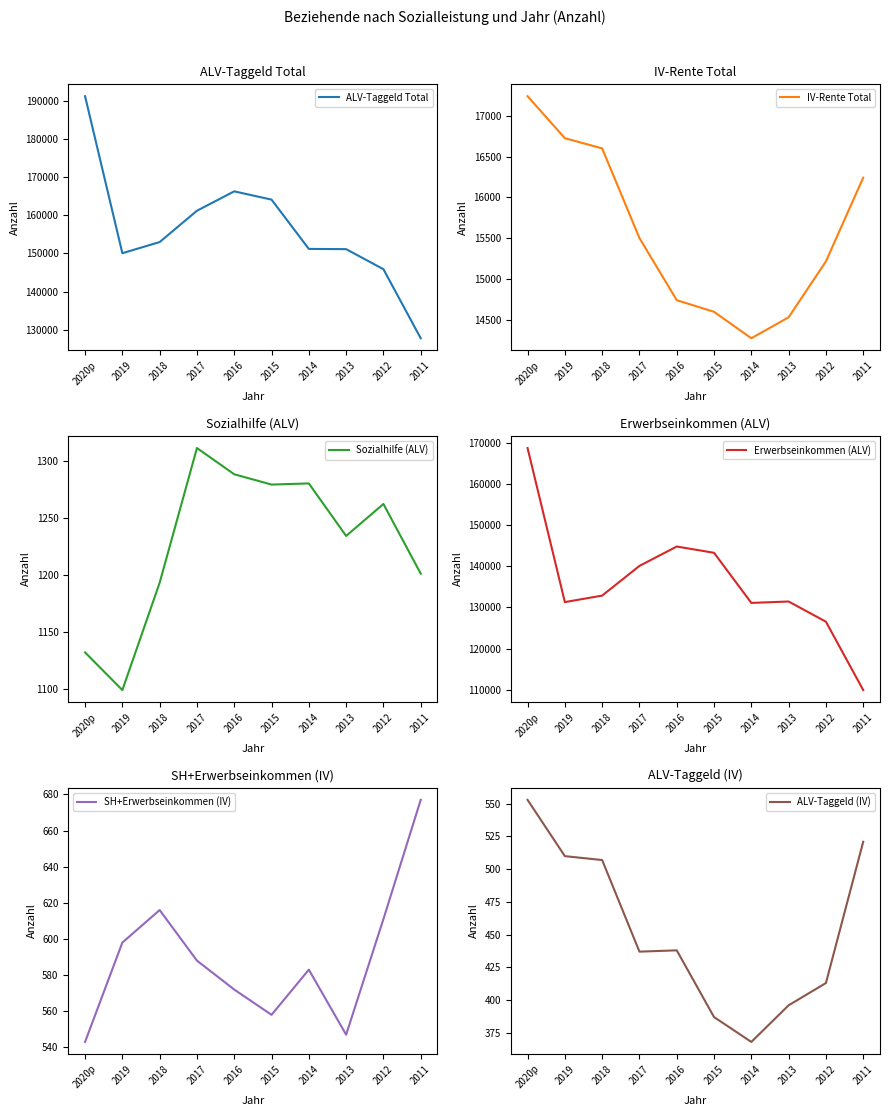

Which series has the largest total across all categories?

ALV-Taggeld Total